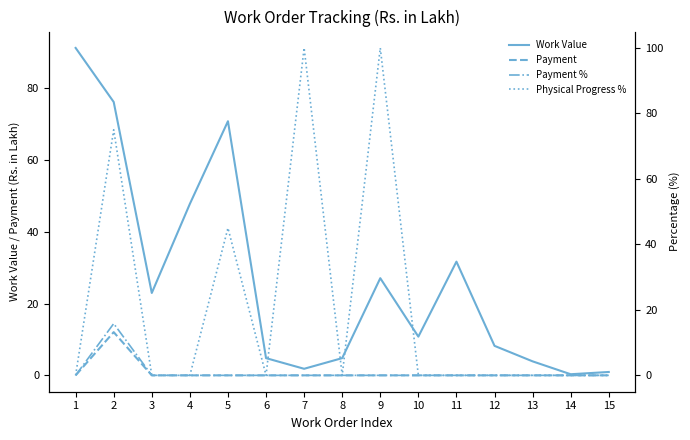

How many lines are shown in the chart?

4